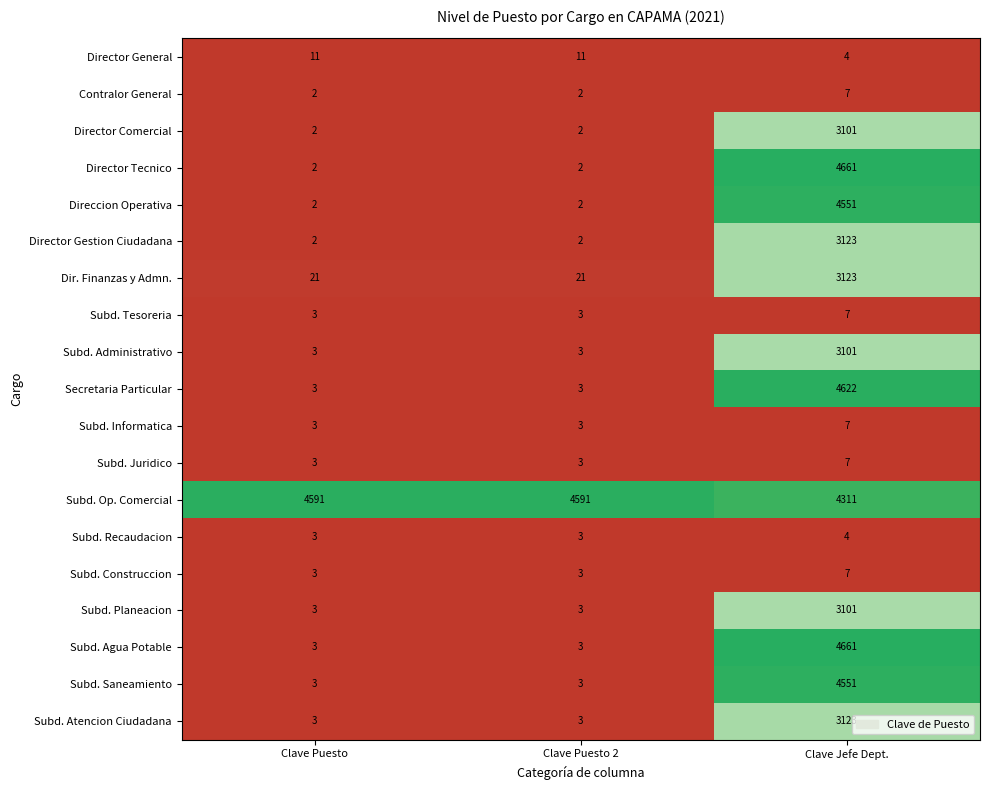

At which category is the sum across all series the highest?

Clave Jefe Dept.